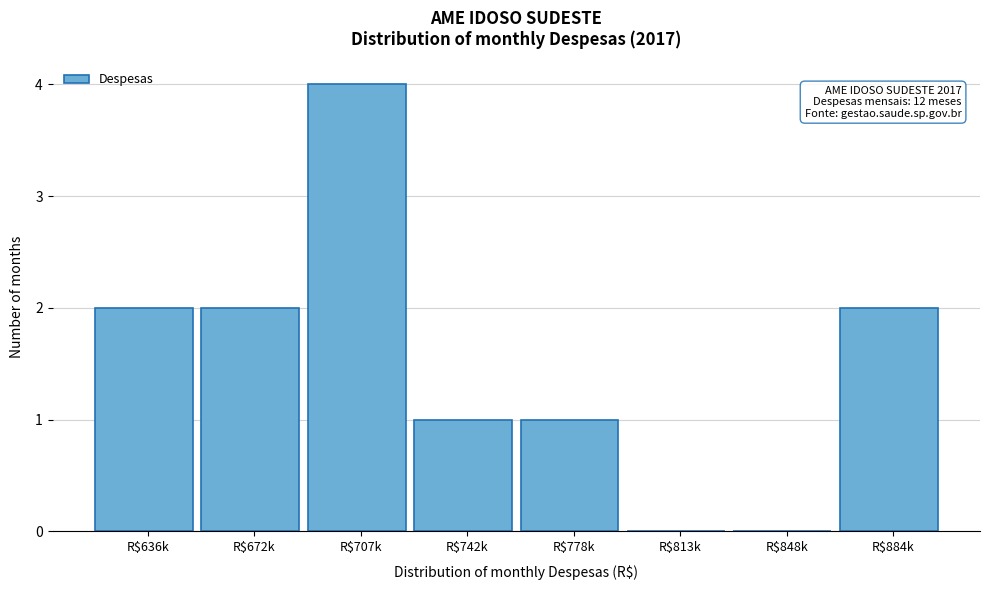

The value at R$813k is -2. True or false?

False